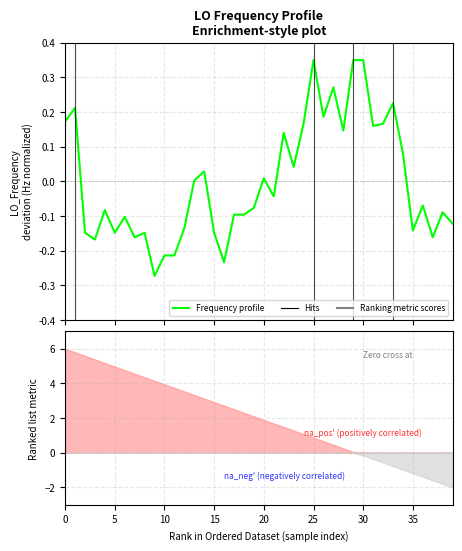

Does the chart display data point markers on the line(s)?

No